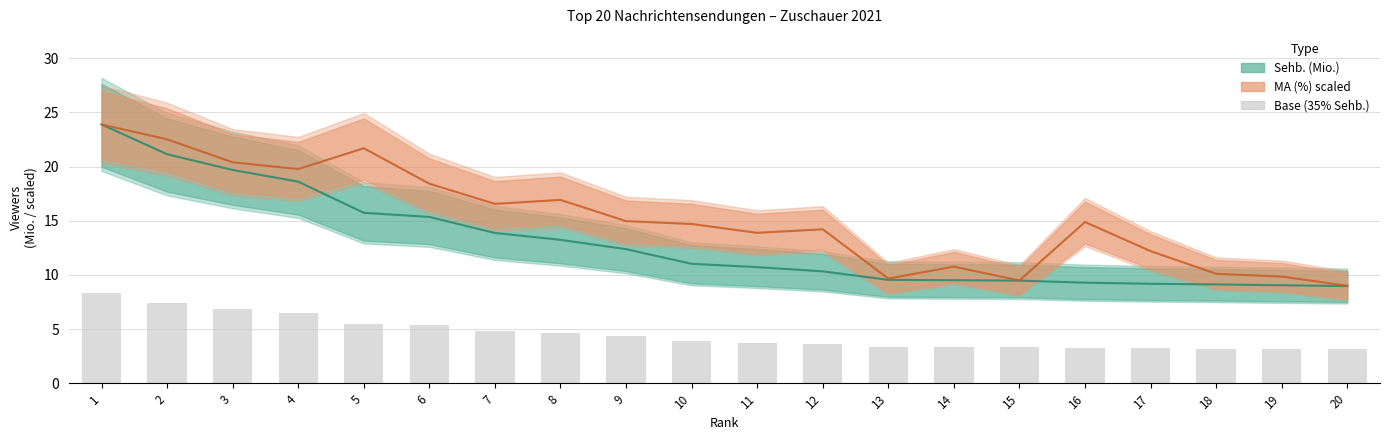

Reading left to right, what are all the values shown in this chart?

Sehb. (Mio.): 1=23.9	2=21.1	3=19.7	4=18.6	5=15.7	6=15.4	7=13.9	8=13.2	9=12.4	10=11.0	11=10.7	12=10.3	13=9.5	14=9.5	15=9.5	16=9.3	17=9.2	18=9.1	19=9.0	20=9.0
MA (%): 1=23.9	2=22.5	3=20.4	4=19.8	5=21.7	6=18.4	7=16.6	8=16.9	9=15.0	10=14.7	11=13.9	12=14.2	13=9.7	14=10.8	15=9.5	16=14.9	17=12.2	18=10.1	19=9.8	20=9.0